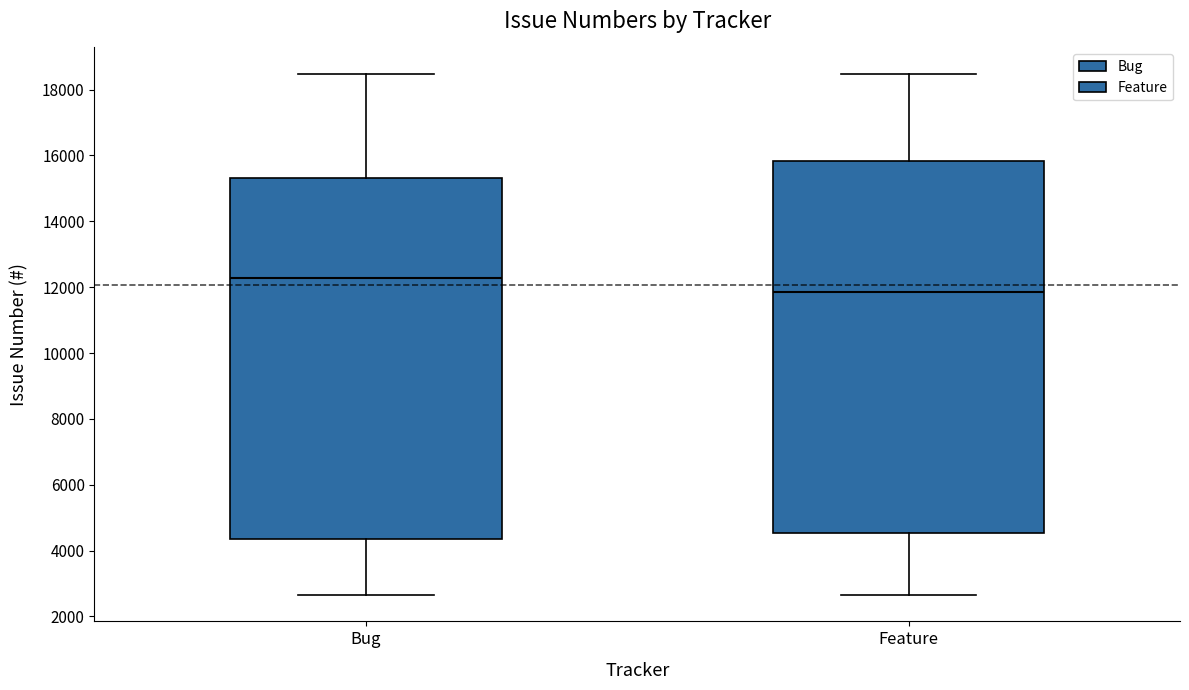

Where does the upper whisker of the box for Bug end on the y-axis? The values are not printed on the chart, so give them approximately, as read against the axis.

18400